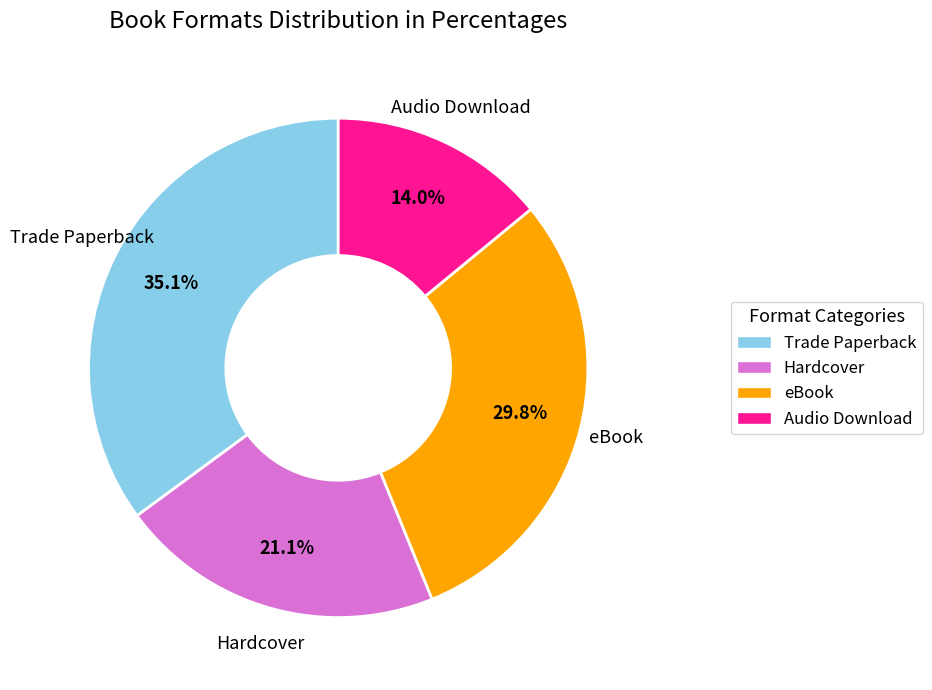

To the nearest percent, what is the difference between the largest and smallest slice percentages?

21%